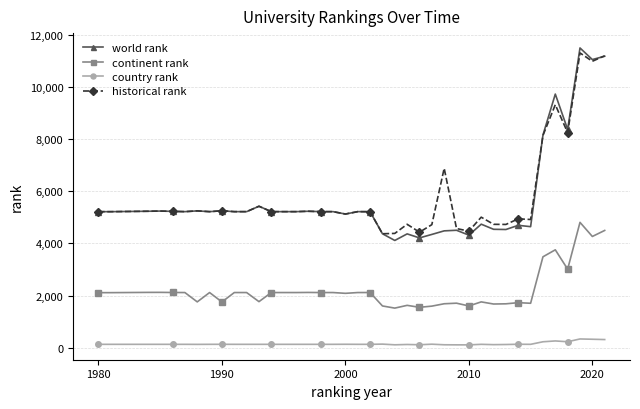

At how many categories does at least one series exceed 3620?

40